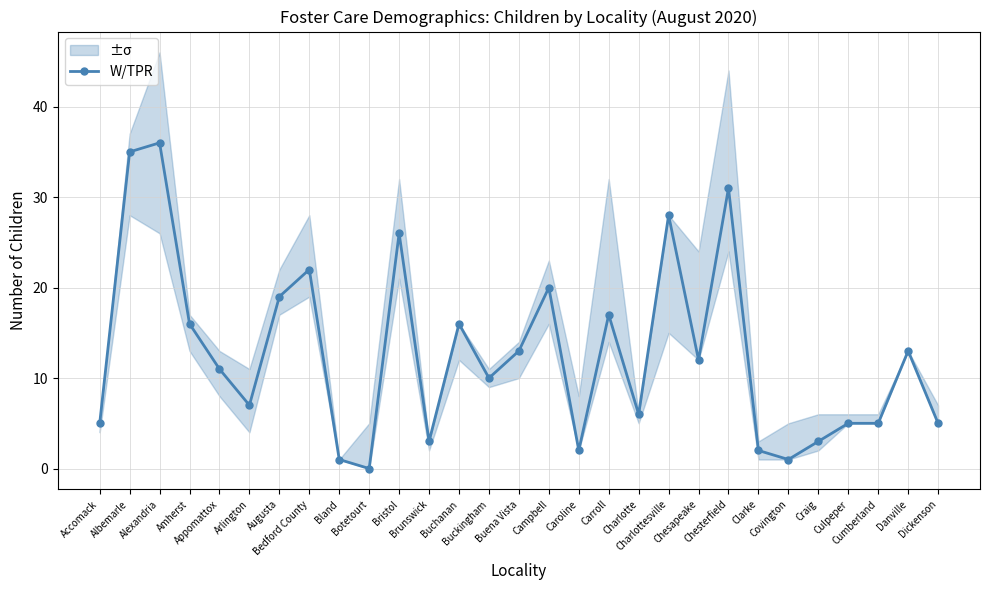

How many positive values are there?

28